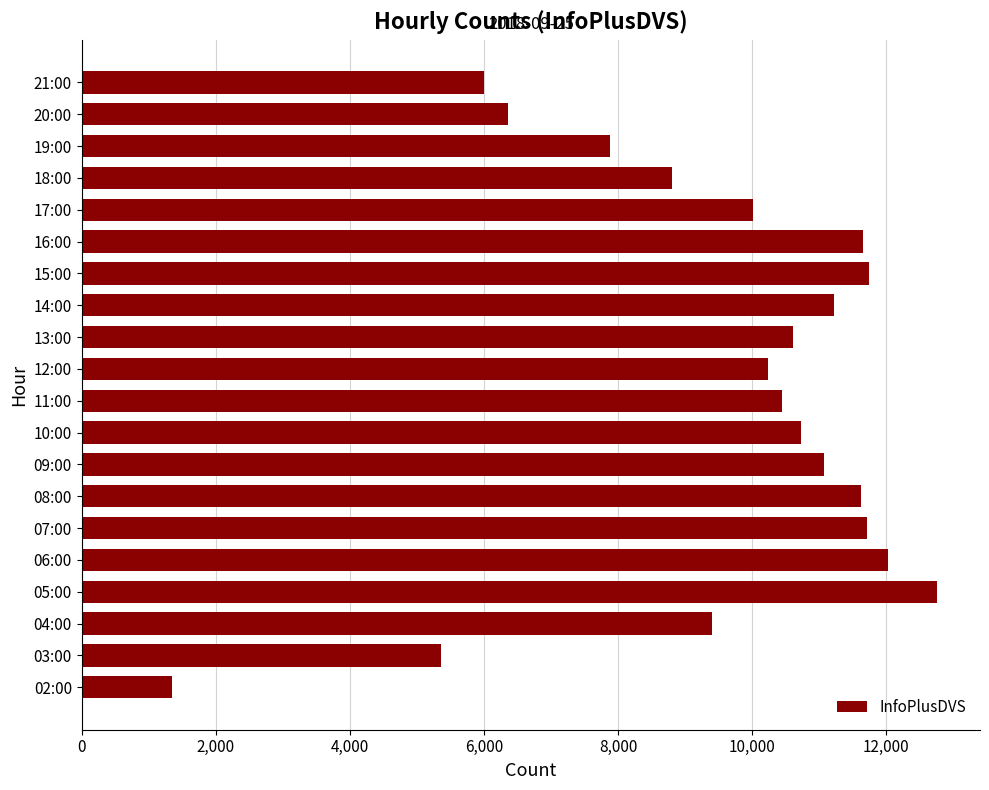

What is the average value?

9551